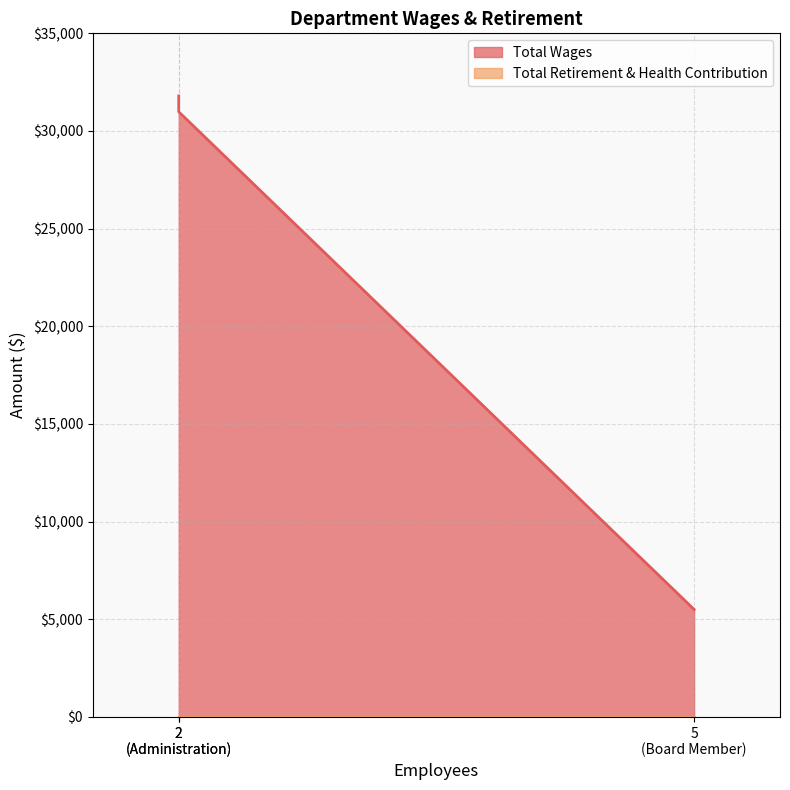

The value at 2 (Administration) is 52725. True or false?

False